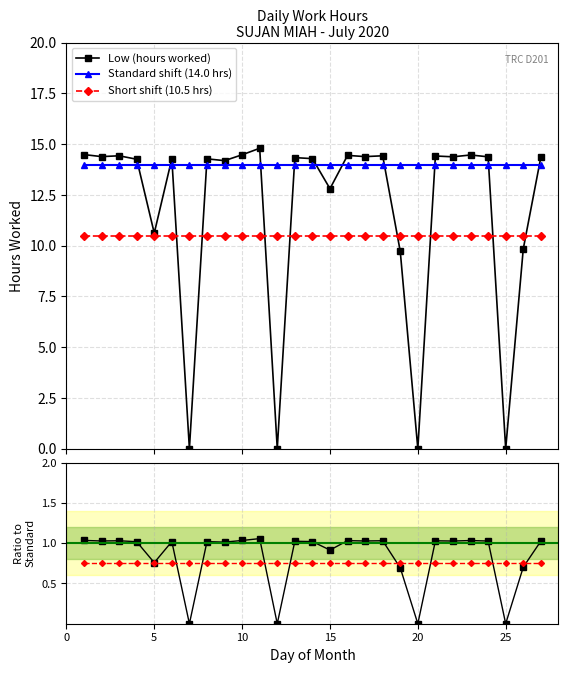

What is the value of the Short shift (10.5 hrs) point at the 12th from the left?

10.5